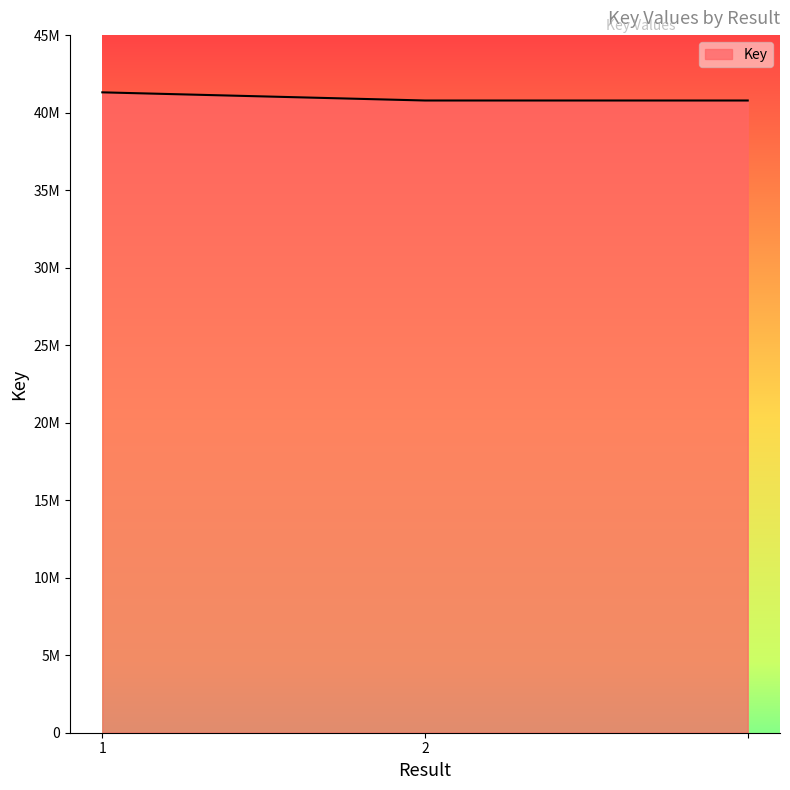

Does the chart have visible grid lines?

No